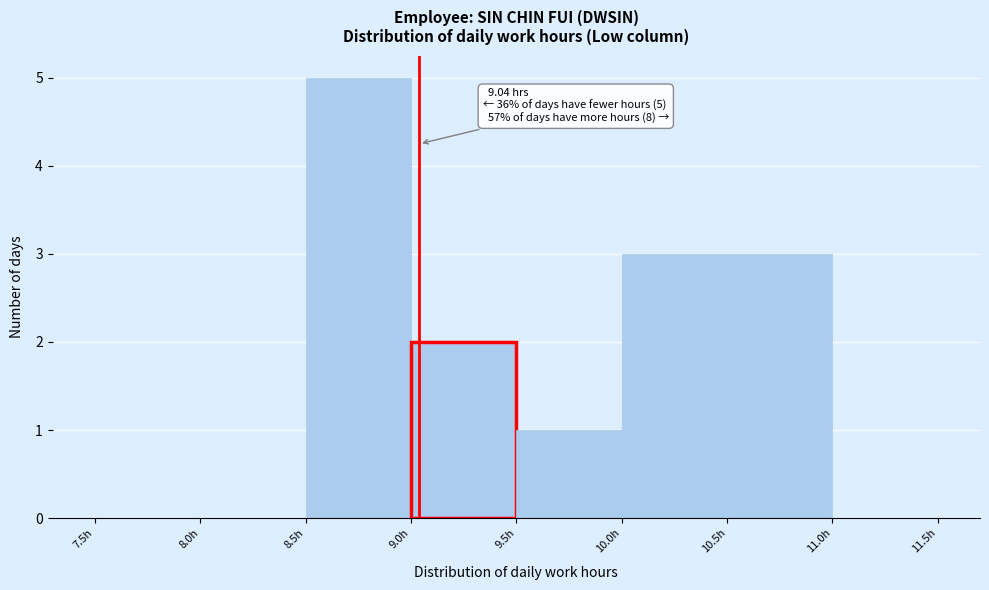

Over which range of the x-axis is the bar tallest?

8.5 to 9.0